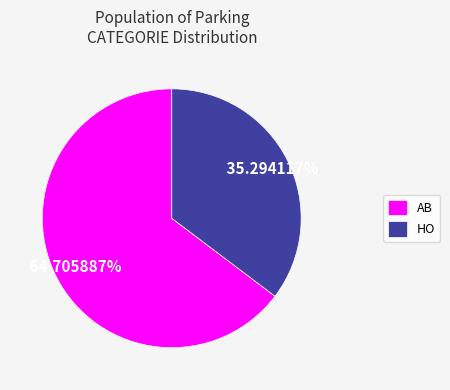

Is it true that AB is 59% of the pie?

False